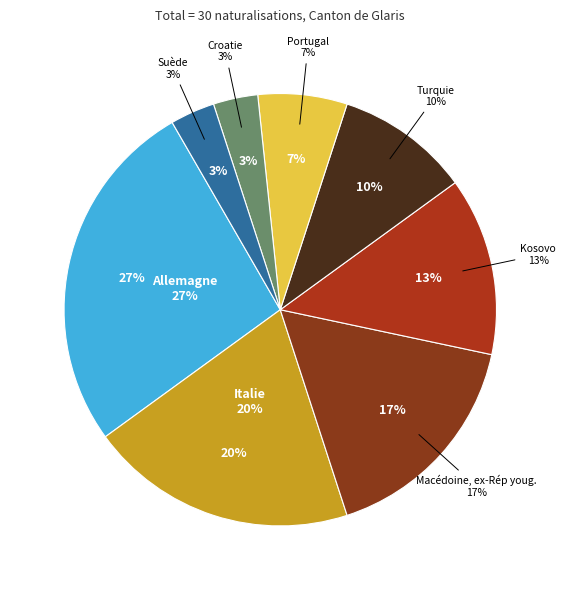

What is the largest slice in the pie chart?

Allemagne